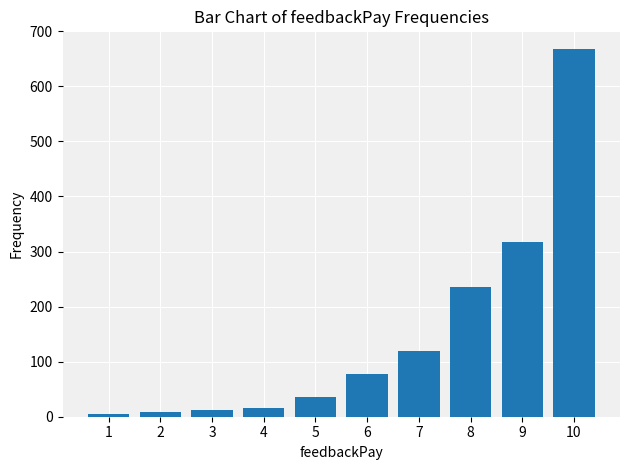

Read the value at 5, to the nearest 10.

40